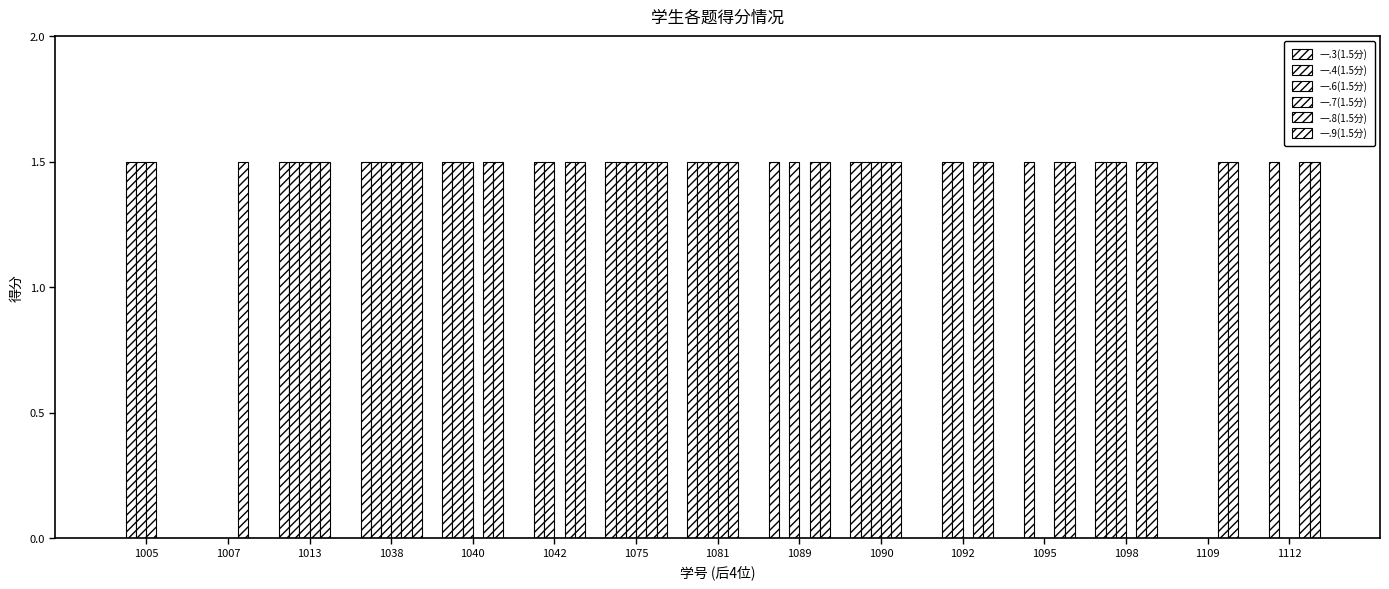

How many categories are shown in the chart?

15